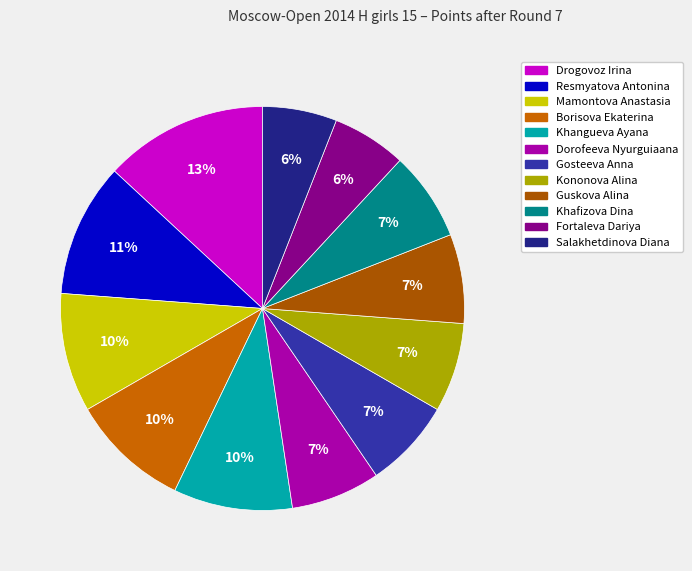

To the nearest percent, what percentage of the pie is Dorofeeva Nyurguiaana?

7%